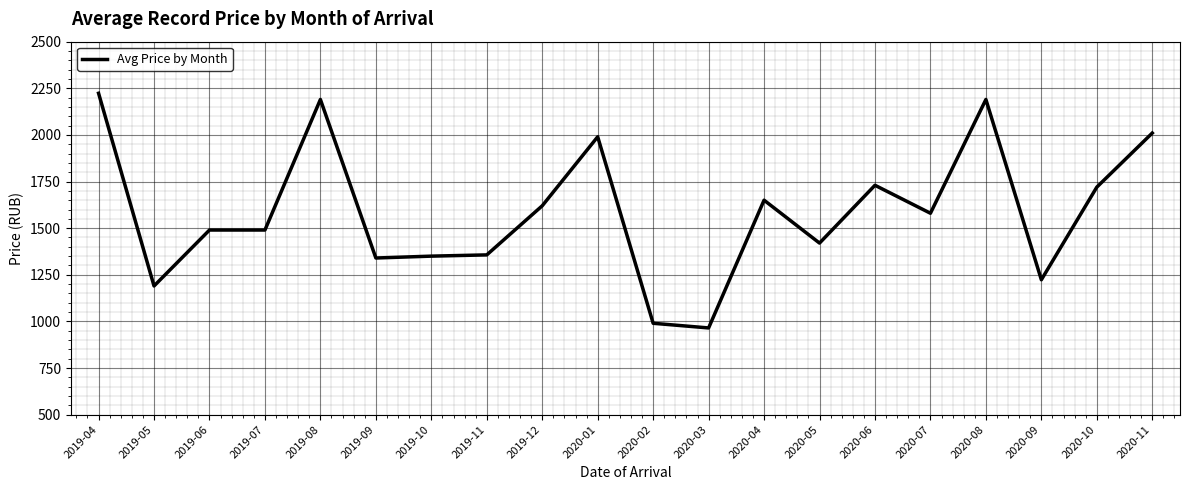

What is the ratio of the value at 2019-11 to the value at 2020-11?

0.7